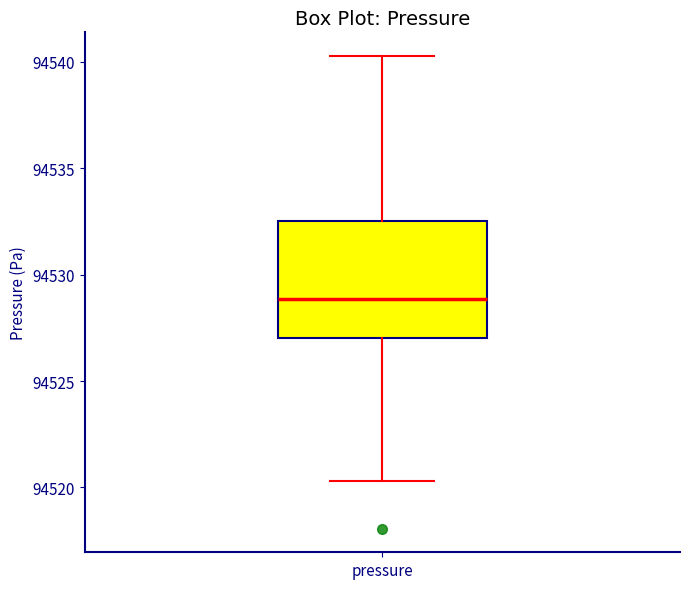

Transcribe this box plot: give where the median line is, the range the box spans, and where the two whiskers end, as read against the y-axis. The values are not printed on the chart, so give them approximately, as read against the axis.

median 94529.0, box 94527.0 to 94532.5, whiskers 94520.5 to 94540.5